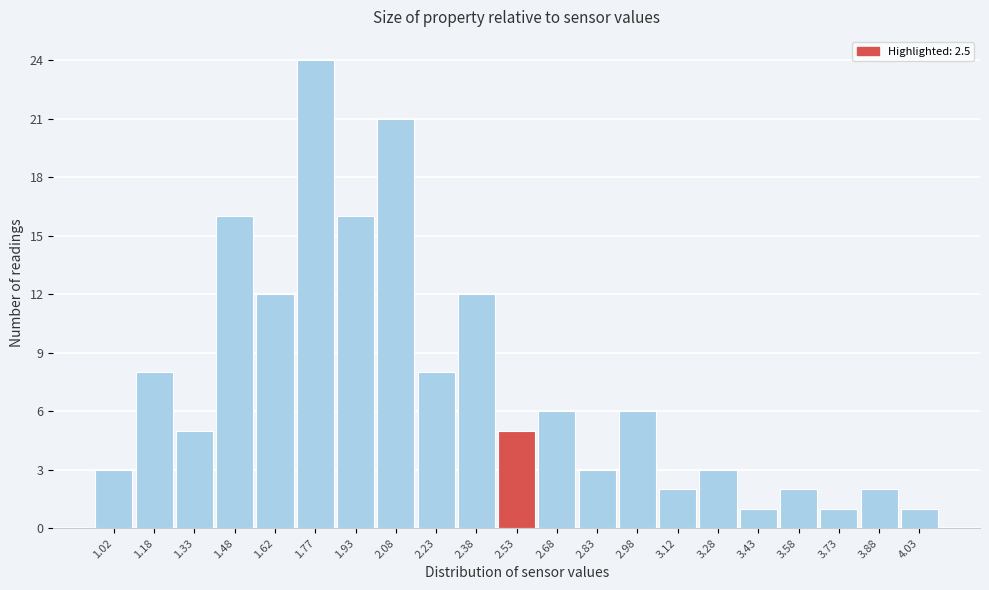

Reading left to right, transcribe this chart: for each bar, give the range it covers on the x-axis and its height. Neither the bar edges nor the heights are printed on the chart, so give them approximately, as read against the axes.

0.95 to 1.10: 3
1.10 to 1.25: 8
1.25 to 1.40: 5
1.40 to 1.55: 16
1.55 to 1.70: 12
1.70 to 1.85: 24
1.85 to 2.00: 16
2.00 to 2.15: 21
2.15 to 2.30: 8
2.30 to 2.45: 12
2.45 to 2.60: 5
2.60 to 2.75: 6
2.75 to 2.90: 3
2.90 to 3.05: 6
3.05 to 3.20: 2
3.20 to 3.35: 3
3.35 to 3.50: 1
3.50 to 3.65: 2
3.65 to 3.80: 1
3.80 to 3.95: 2
3.95 to 4.10: 1